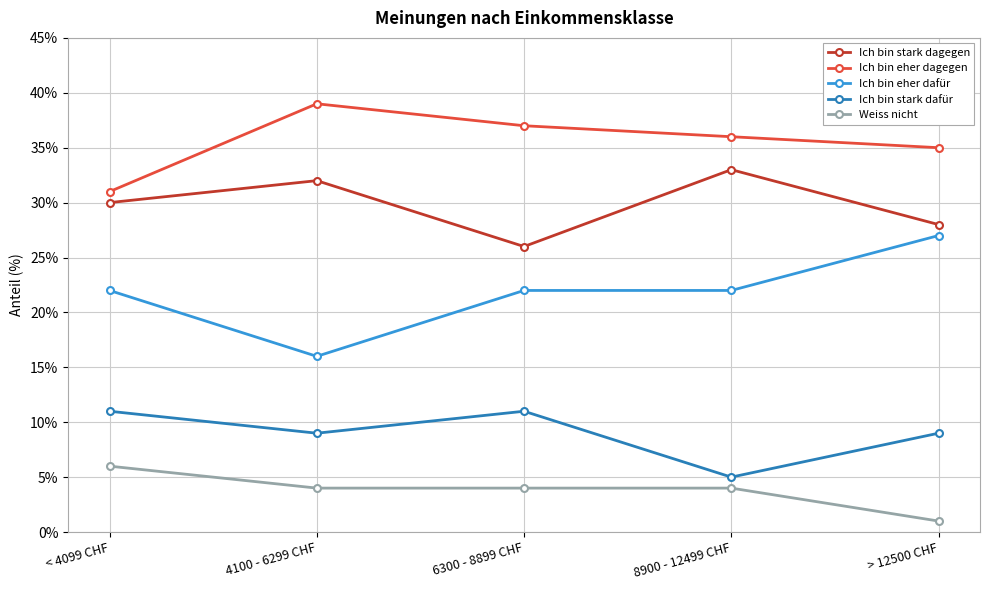

What position from the right is > 12500 CHF?

1